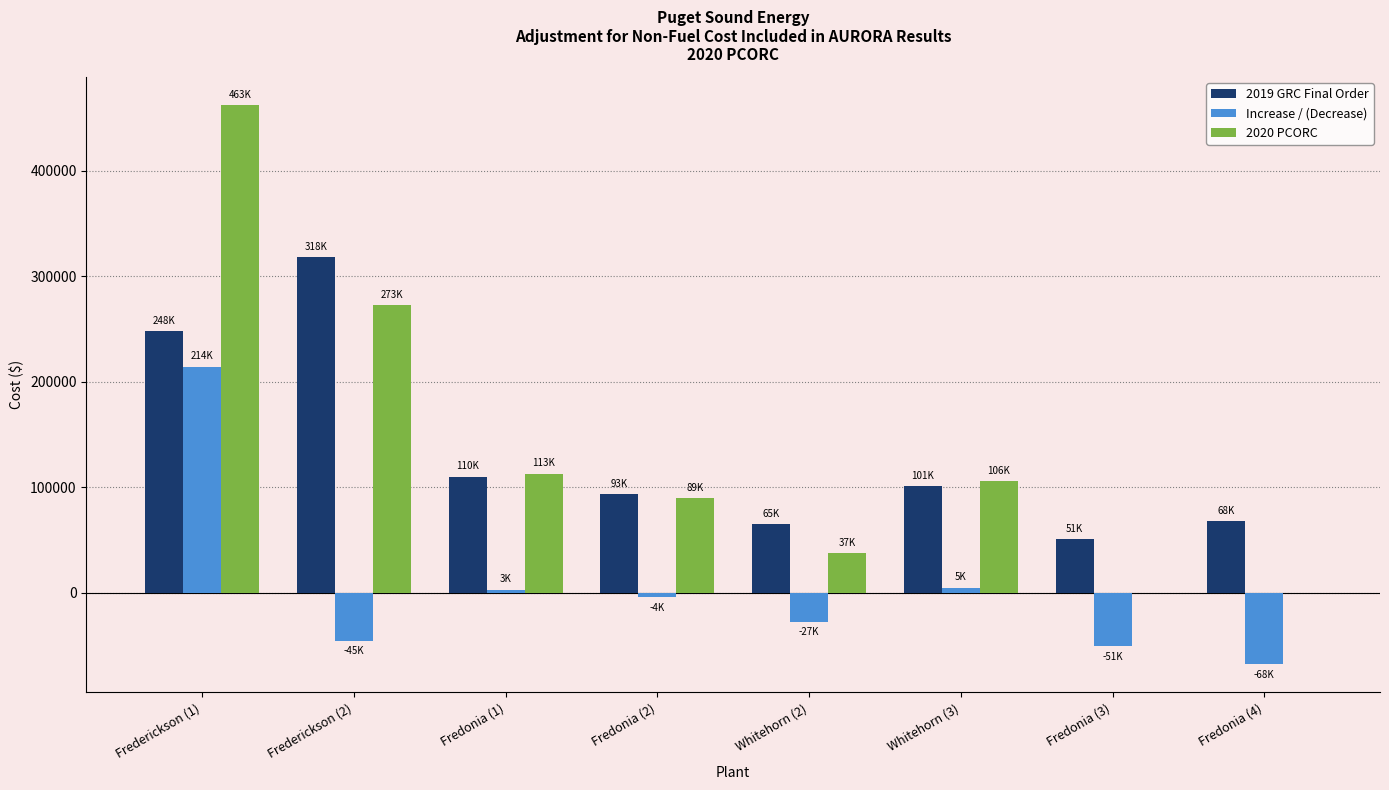

Is the value of Increase / (Decrease) at Fredonia (3) greater than the value of 2019 GRC Final Order at Whitehorn (2)?

No